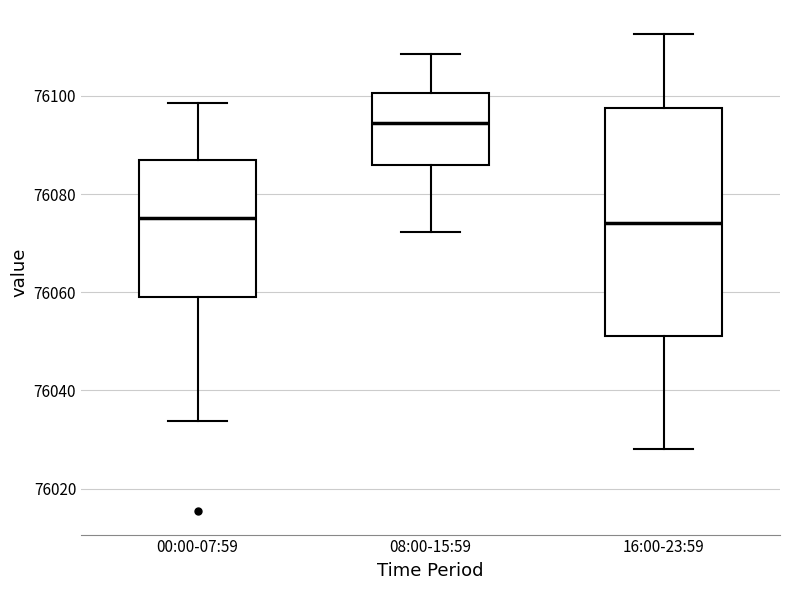

Which box is the tallest, from its lower edge to its upper edge?

16:00-23:59